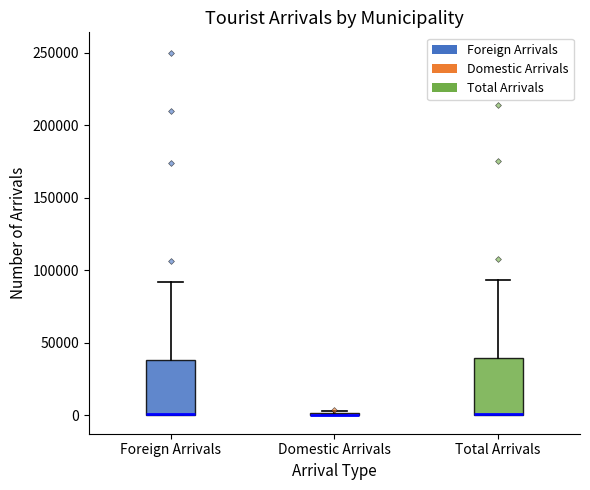

Reading left to right, read every box against the y-axis: the position of its median line, the range the box covers, and the ends of its whiskers. The values are not printed on the chart, so give them approximately, as read against the axis.

Foreign Arrivals: median 0 (drawn on the box's lower edge), box 0 to 40000, whiskers 0 to 90000
Domestic Arrivals: box collapsed to a line at 0, whiskers 0 to 5000
Total Arrivals: median 0 (drawn on the box's lower edge), box 0 to 40000, whiskers 0 to 95000